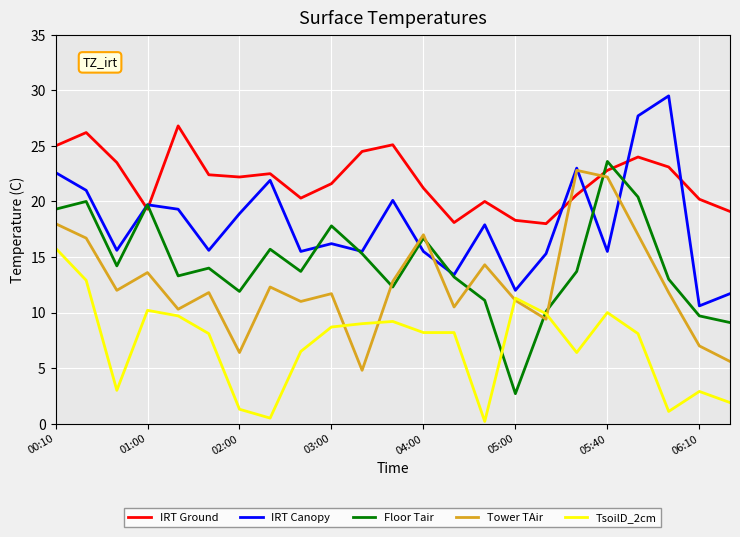

Which series has the largest total across all categories?

IRT Ground